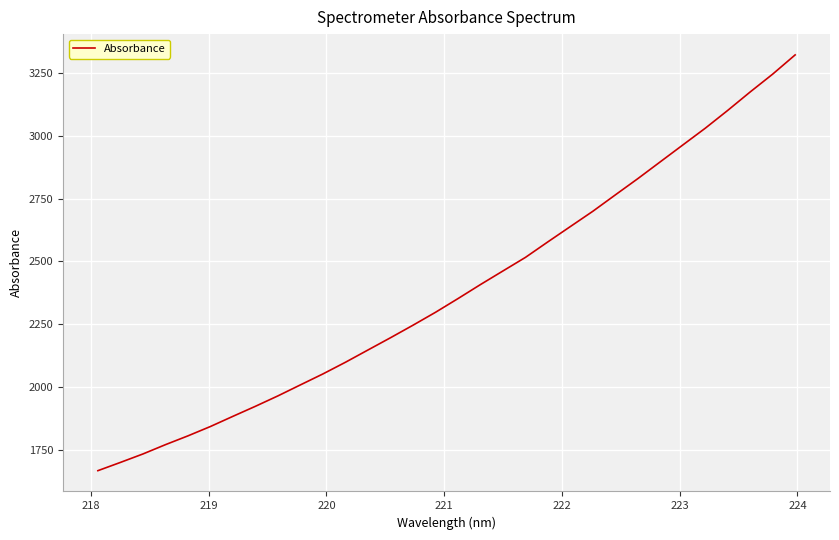

True or false: there are more than 1 points higher than both neighbors.

False